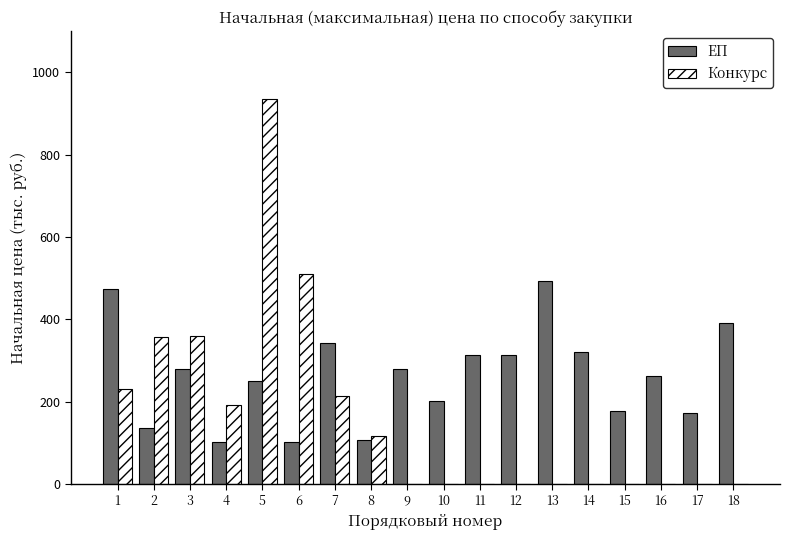

True or false: Конкурс has a value of 63.5 at 8.

False